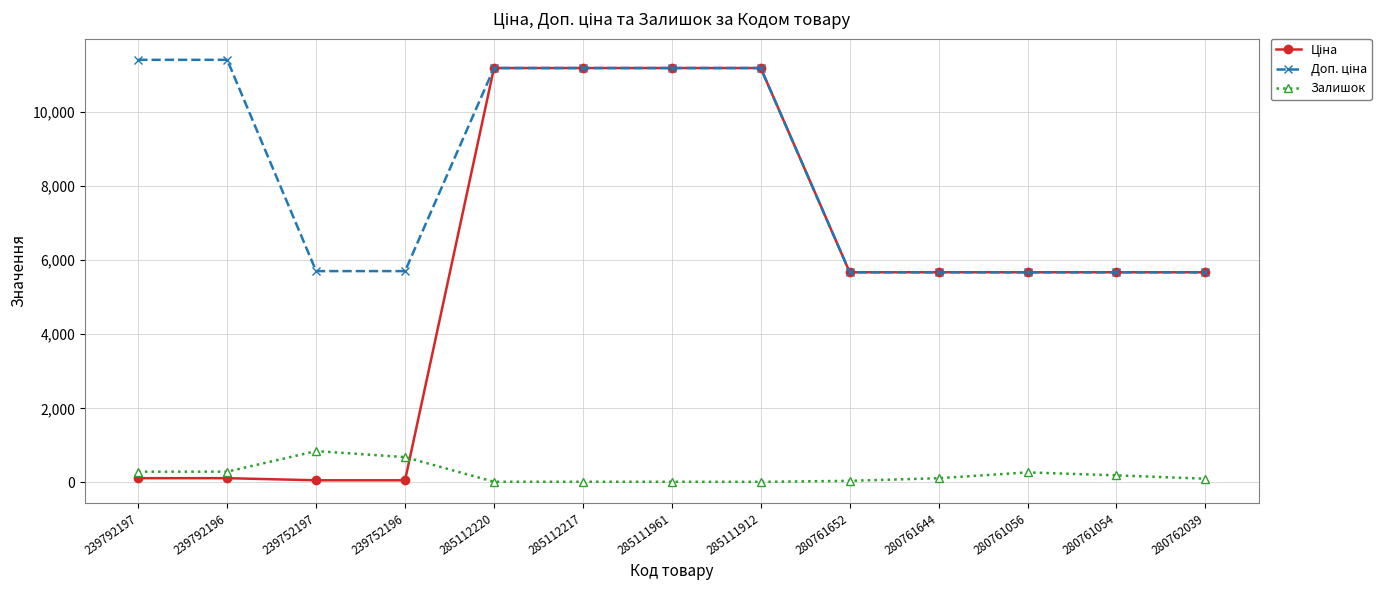

The Залишок series shows 42.0 at 280761652. True or false?

True